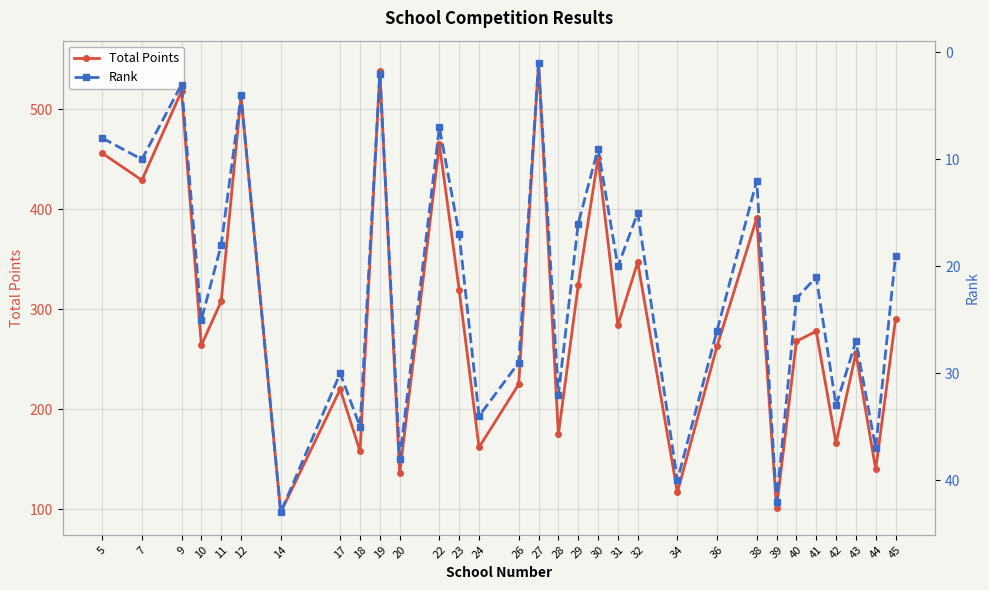

Rank the categories by Total Points value from lowest to highest.

14, 39, 34, 20, 44, 18, 24, 42, 28, 17, 26, 43, 36, 10, 40, 41, 31, 45, 11, 23, 29, 32, 38, 7, 30, 5, 22, 12, 9, 19, 27